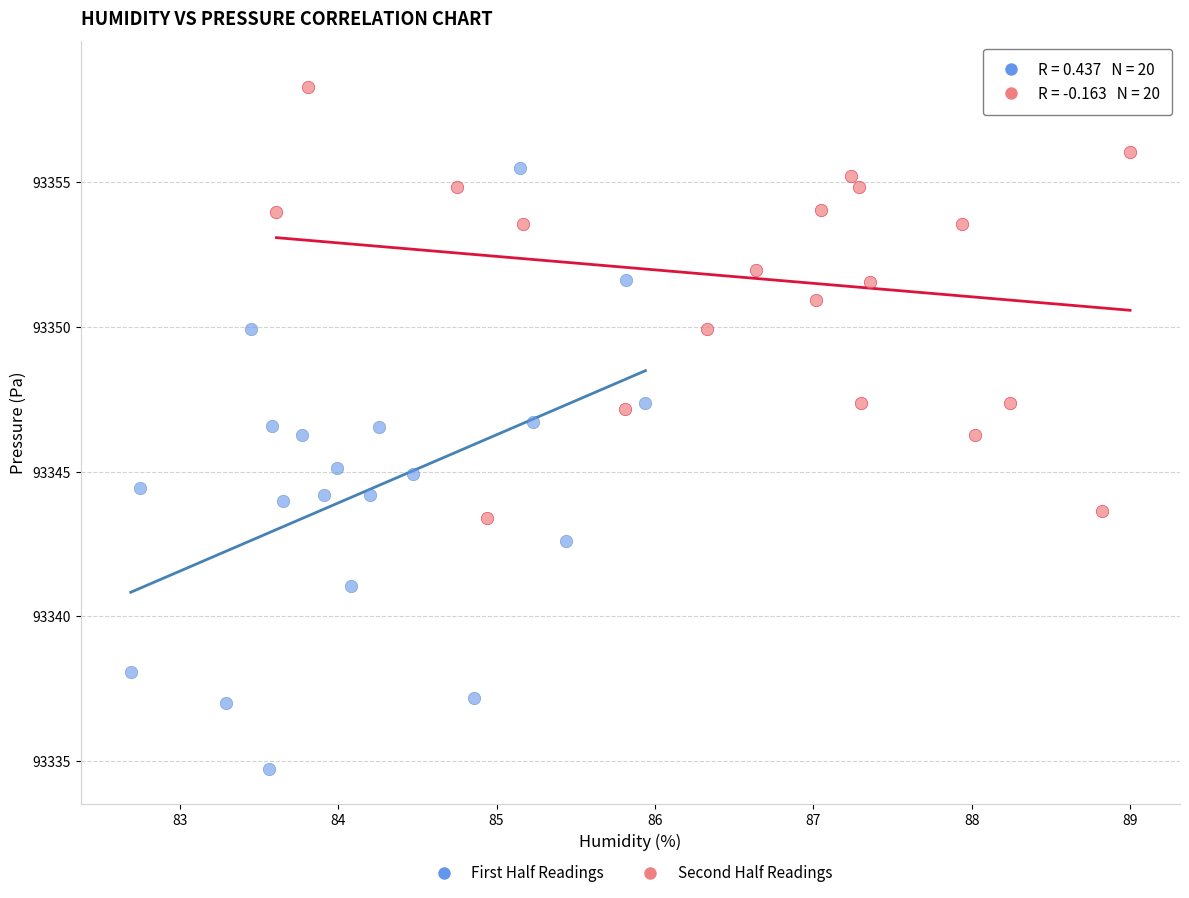

Which series contains the highest Y value?

Second Half Readings